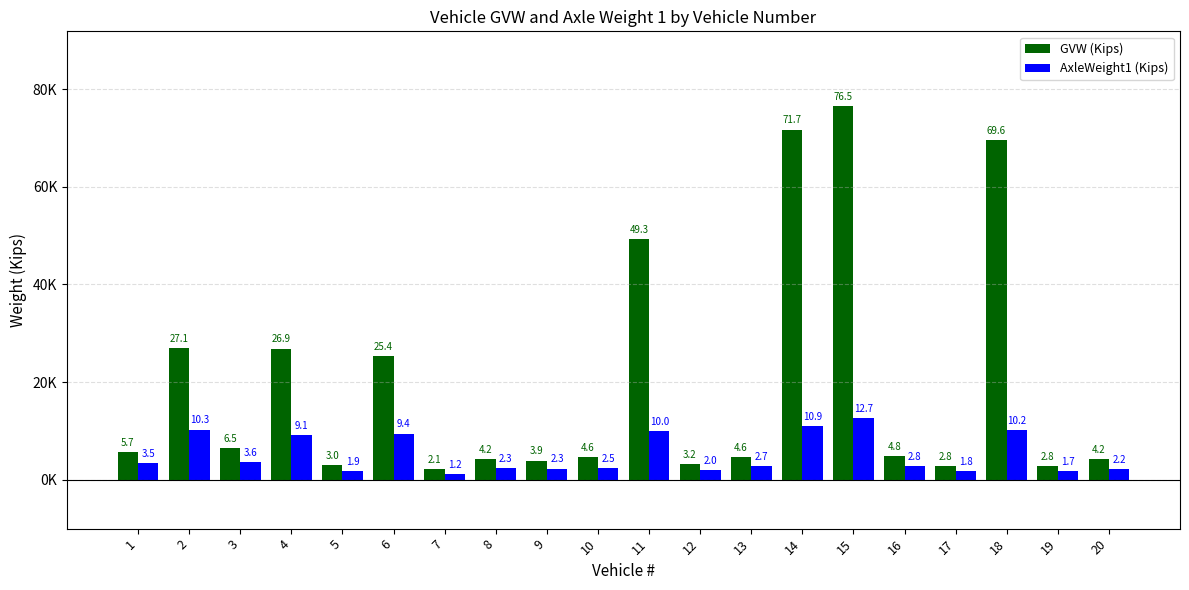

Does the chart contain any negative values?

No